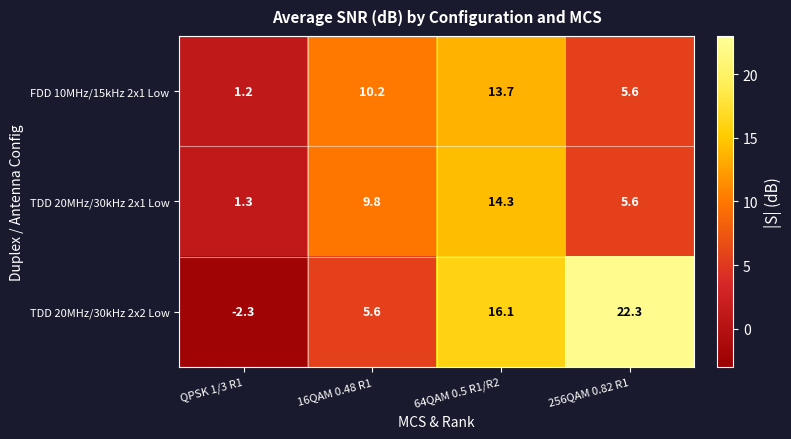

Where is TDD 20MHz/30kHz 2x1 Low nearest to the value 7?

256QAM 0.82 R1